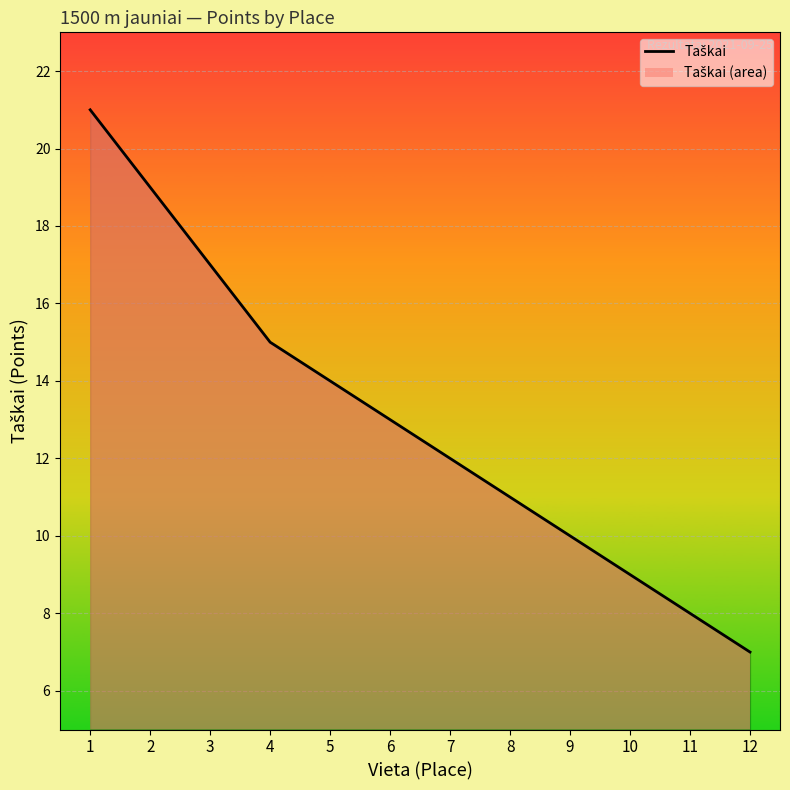

Reading left to right, what are all the values shown in this chart?

21	19	17	15	14	13	12	11	10	9	8	7